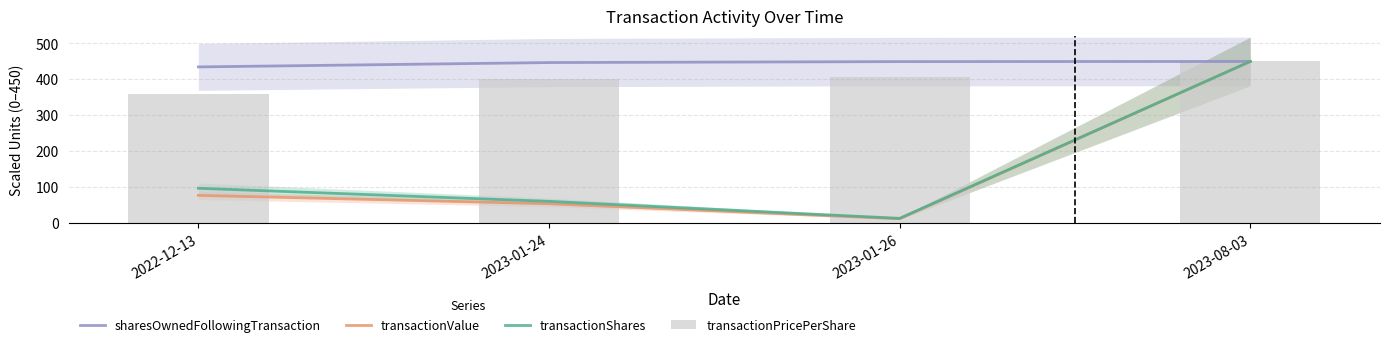

Which series has the largest total across all categories?

sharesOwnedFollowingTransaction